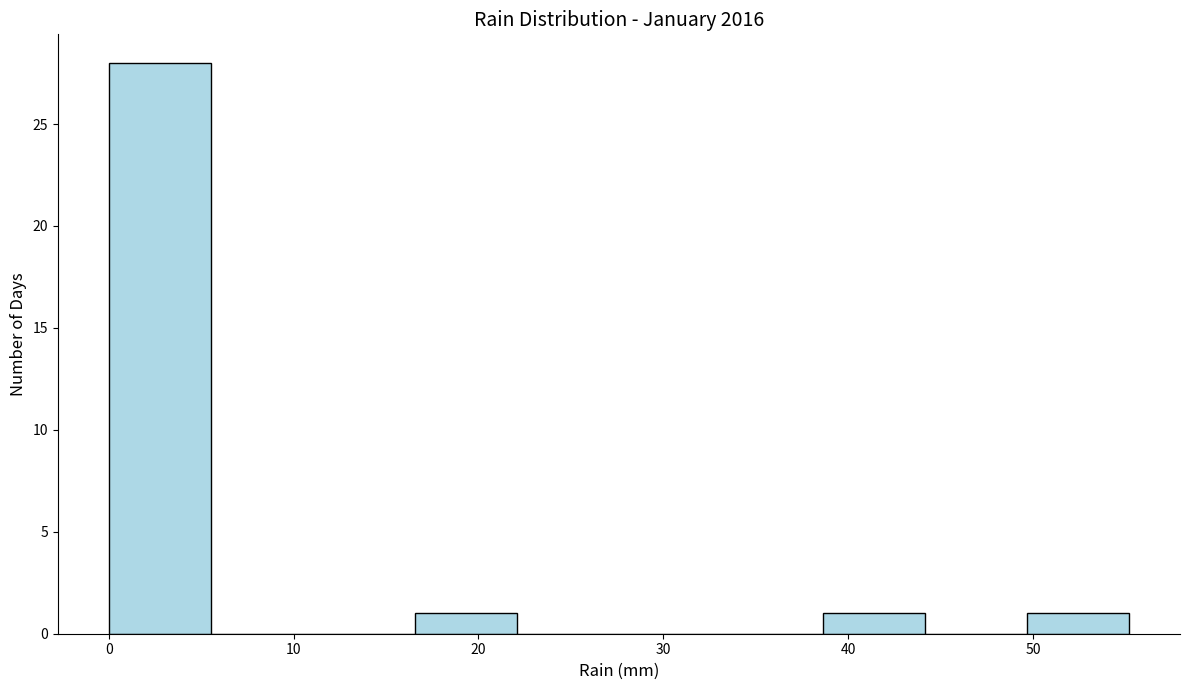

Reading left to right, transcribe this chart: for each bar, give the range it covers on the x-axis and its height. Neither the bar edges nor the heights are printed on the chart, so give them approximately, as read against the axes.

0 to 6: 28
6 to 11: 0
11 to 17: 0
17 to 22: 1
22 to 28: 0
28 to 33: 0
33 to 39: 0
39 to 44: 1
44 to 50: 0
50 to 55: 1